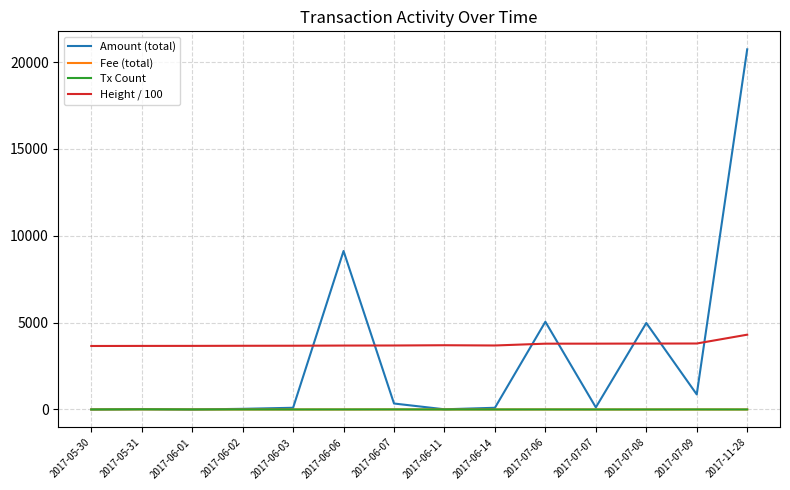

What is the maximum value shown in the chart?

20735.0